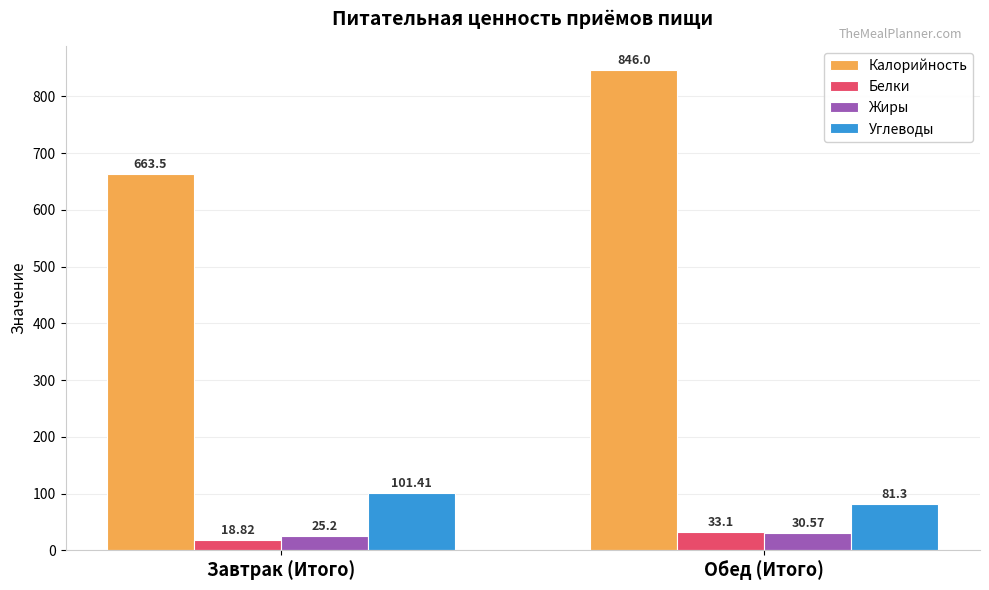

The value of Углеводы at Завтрак (Итого) is 101.4. True or false?

True